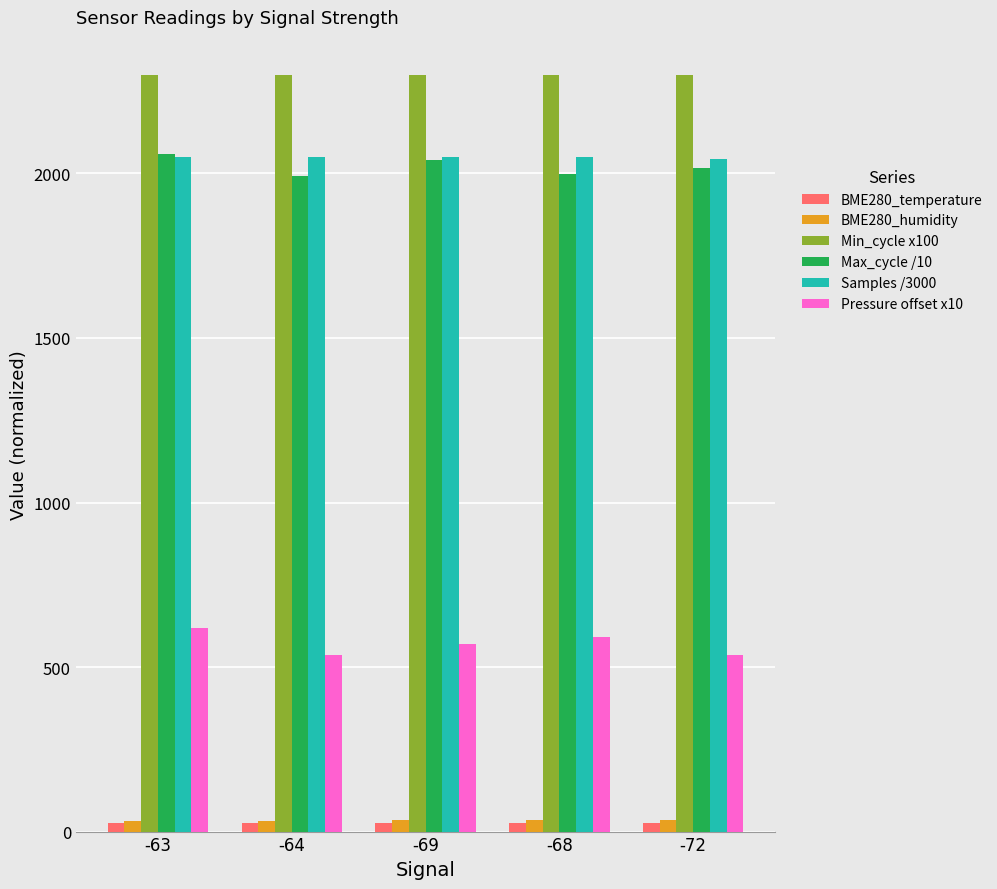

What position from the right is -64?

4